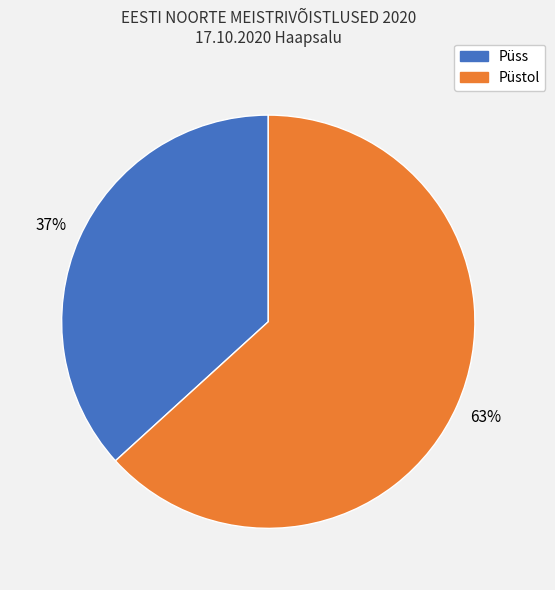

The Püstol slice represents 63% of the pie. True or false?

True